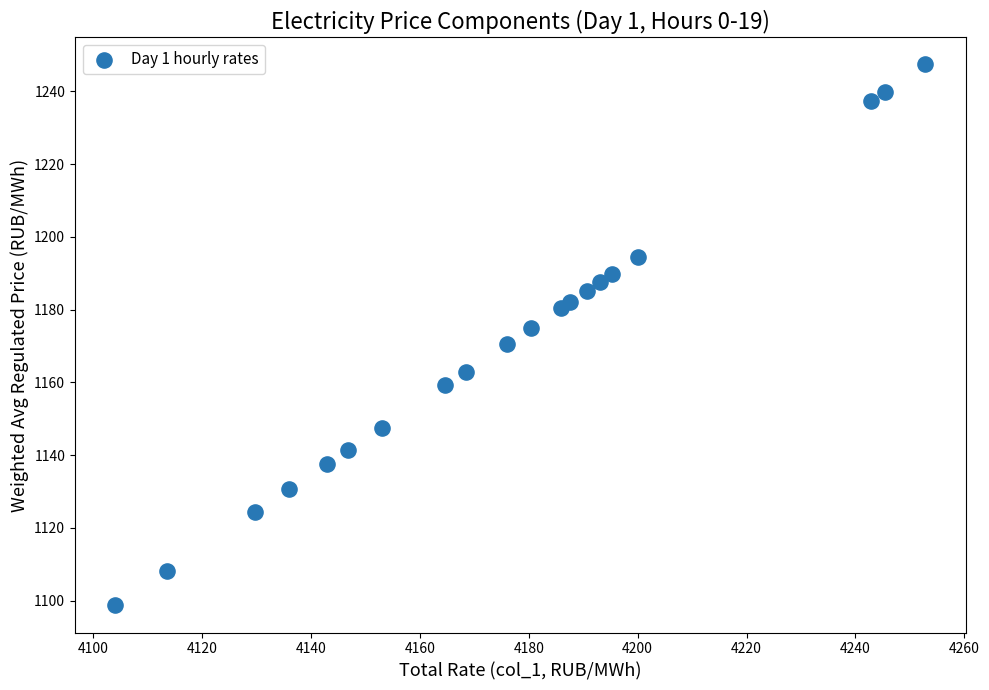

What is the range of X values (max minus min)?

148.7